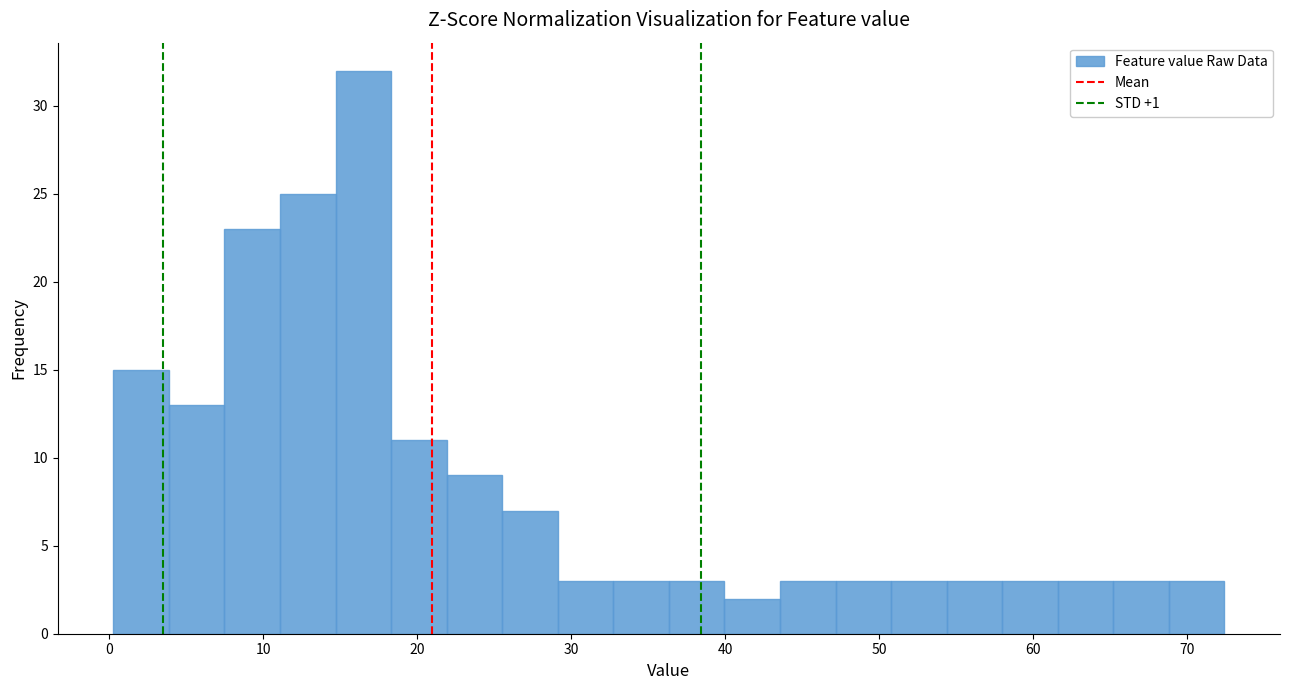

Around what value on the x-axis is the tallest bar? Give the approximate position of its centre, as read against the axis.

16